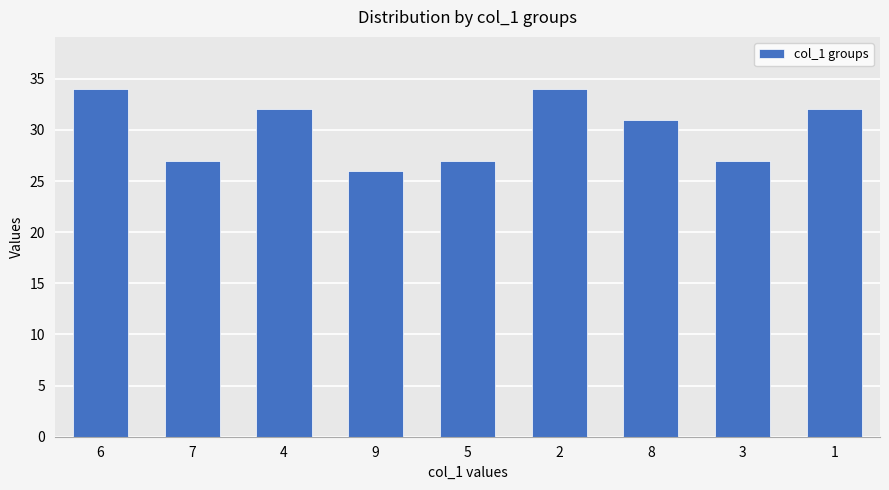

The chart shows a value of 32 at 4. True or false?

True